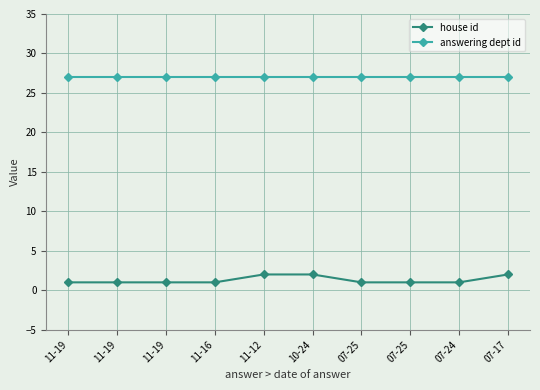

Which series changed the most between 07-25 and 07-24?

house id